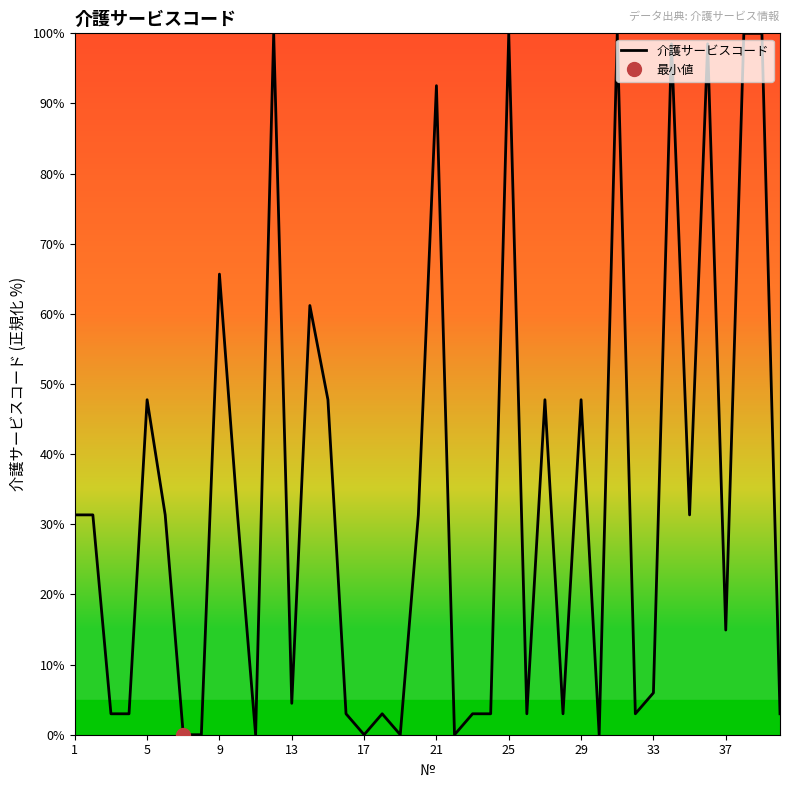

The 介護サービスコード series shows 73.6 at 29. True or false?

False